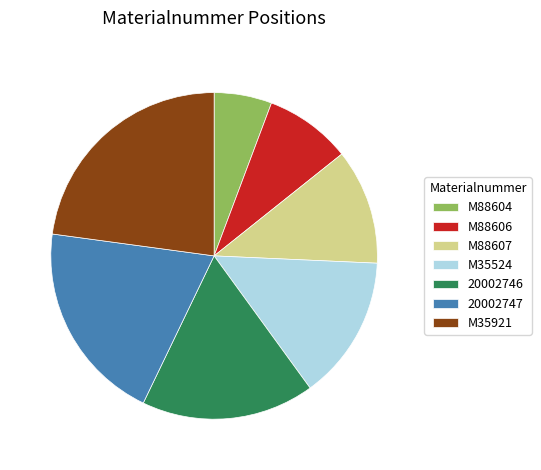

What is the largest slice in the pie chart?

M35921